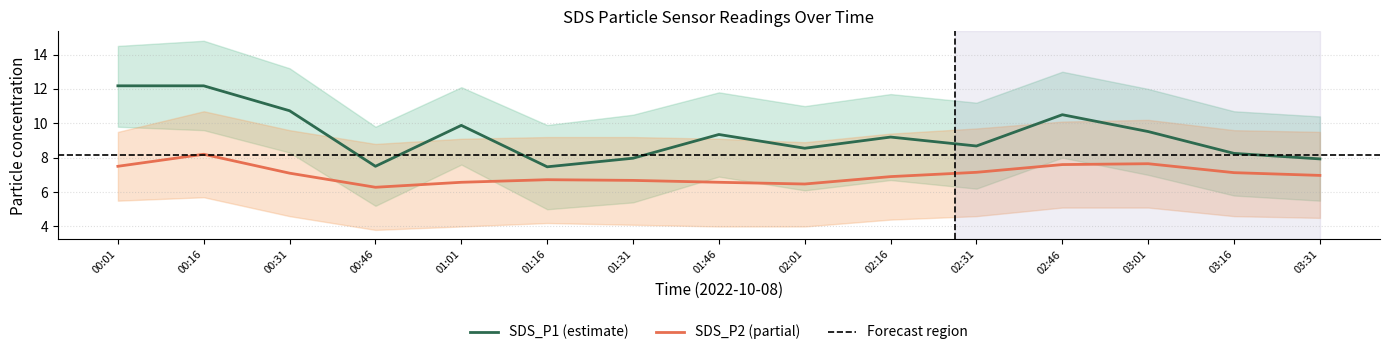

What is the sum of the SDS_P2 values at 01:16 and 00:16?

14.9